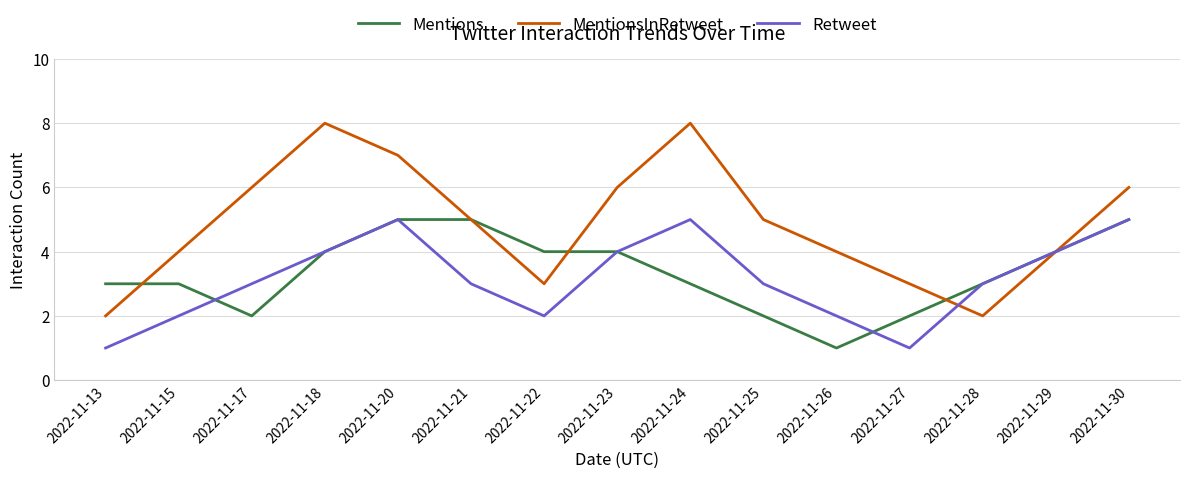

Reading left to right, extract all data points from this chart.

Mentions: 3	3	2	4	5	5	4	4	3	2	1	2	3	4	5
MentionsInRetweet: 2	4	6	8	7	5	3	6	8	5	4	3	2	4	6
Retweet: 1	2	3	4	5	3	2	4	5	3	2	1	3	4	5